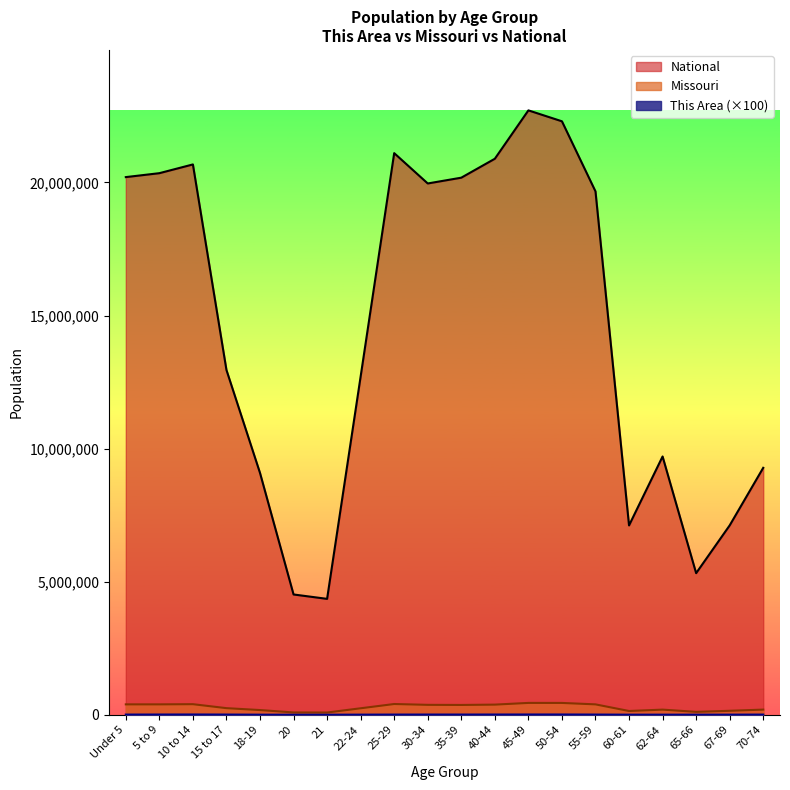

What is the label of the 2nd point from the right?

67-69